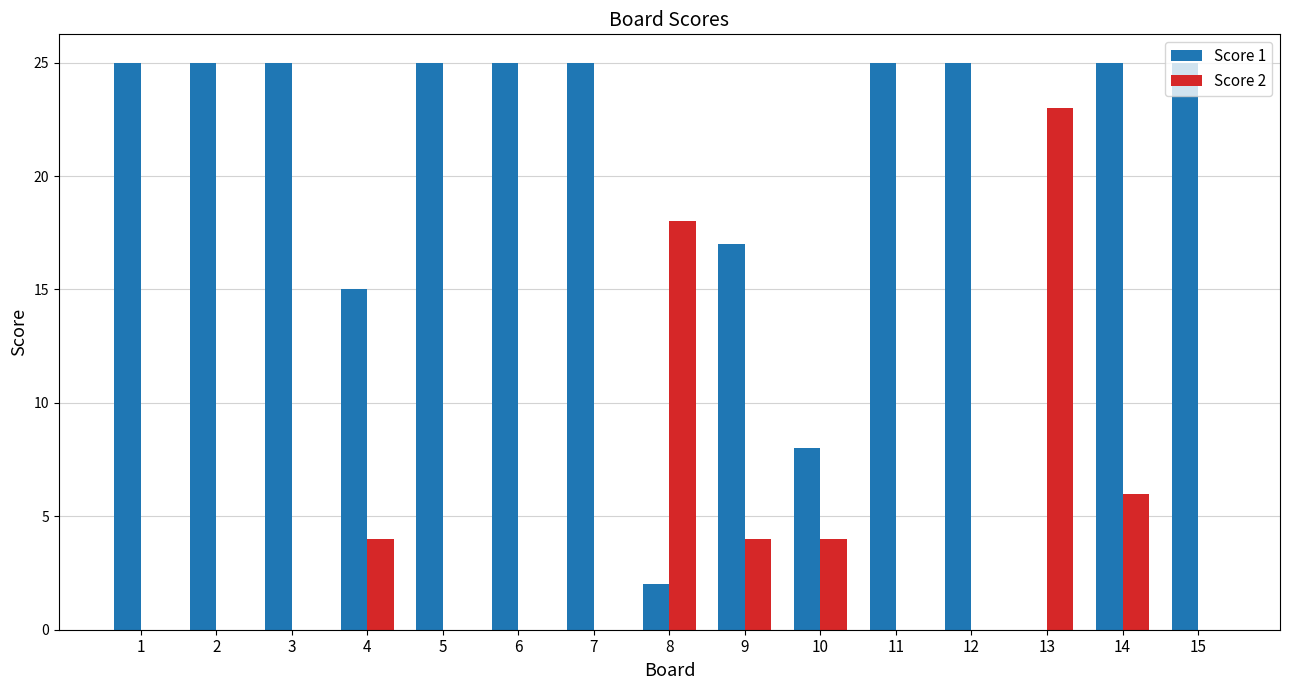

How many groups of bars are there?

15